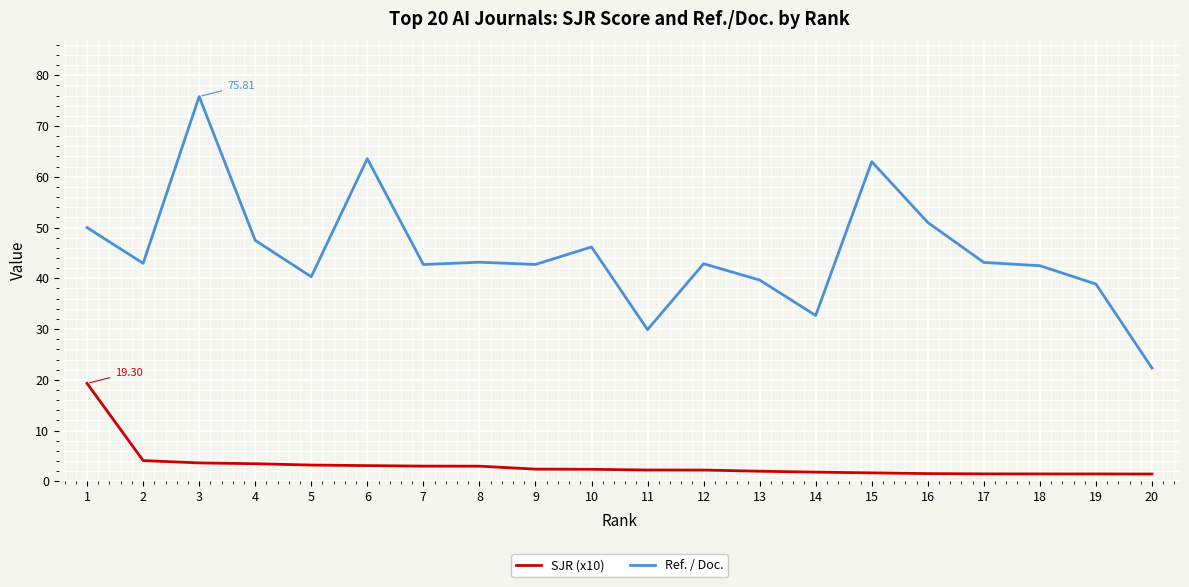

What is the difference between the maximum and minimum values in the Ref. / Doc. series?

53.5